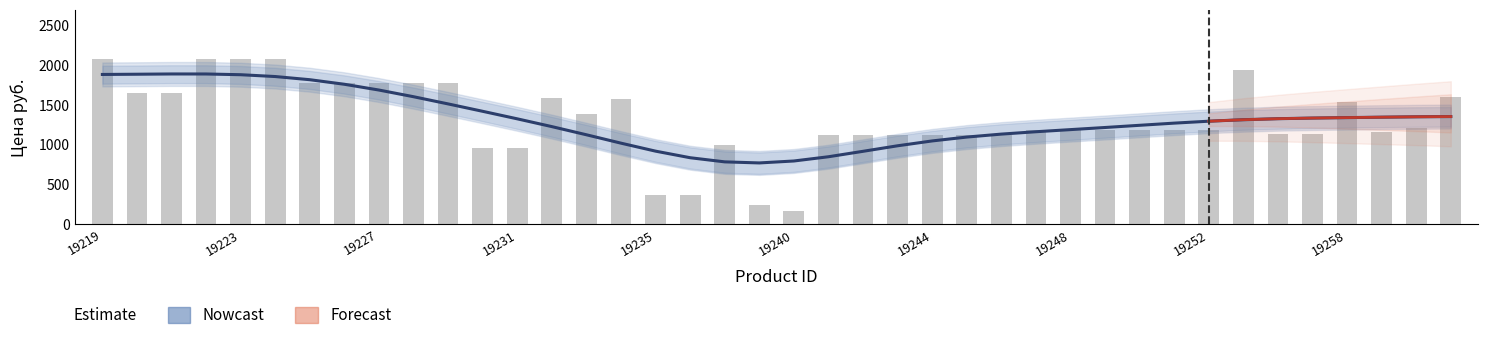

Rank the categories by value from highest to lowest.

19219, 19222, 19223, 19224, 19253, 19225, 19226, 19227, 19228, 19229, 19220, 19221, 19261, 19232, 19234, 19258, 19233, 19260, 19247, 19248, 19249, 19250, 19251, 19252, 19259, 19256, 19257, 19241, 19242, 19243, 19244, 19245, 19246, 19237, 19230, 19231, 19235, 19236, 19238, 19240